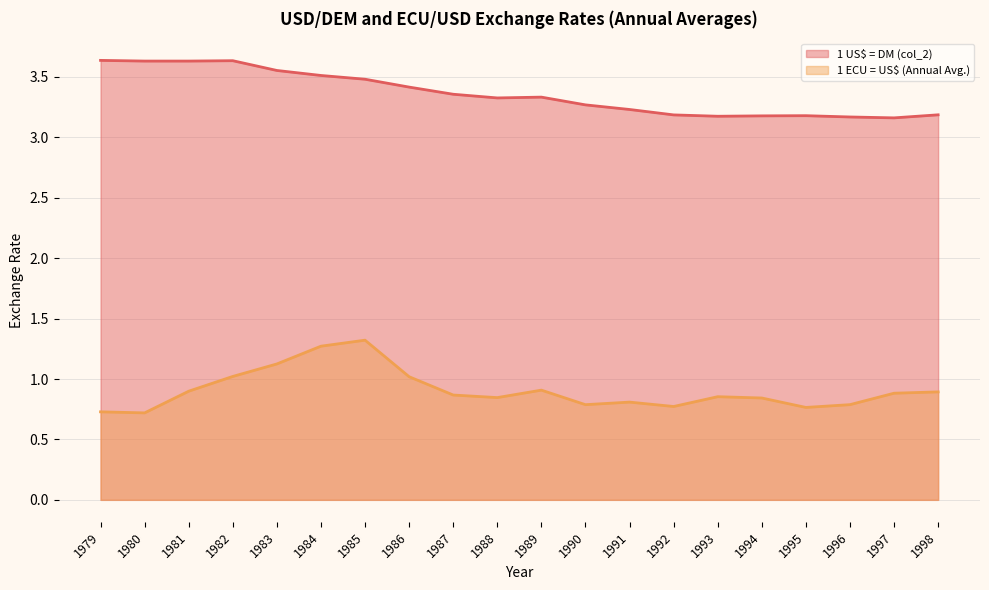

At how many categories does at least one series exceed 2?

20